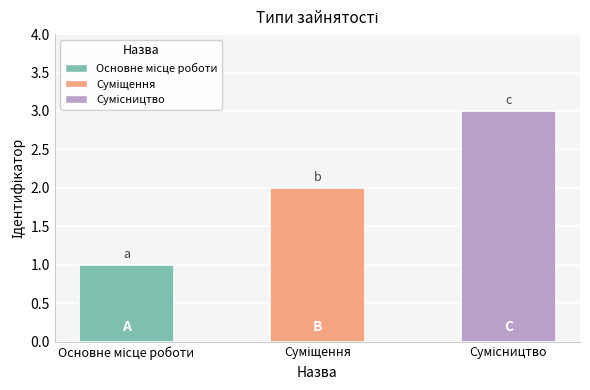

What is the maximum value shown in the chart?

3